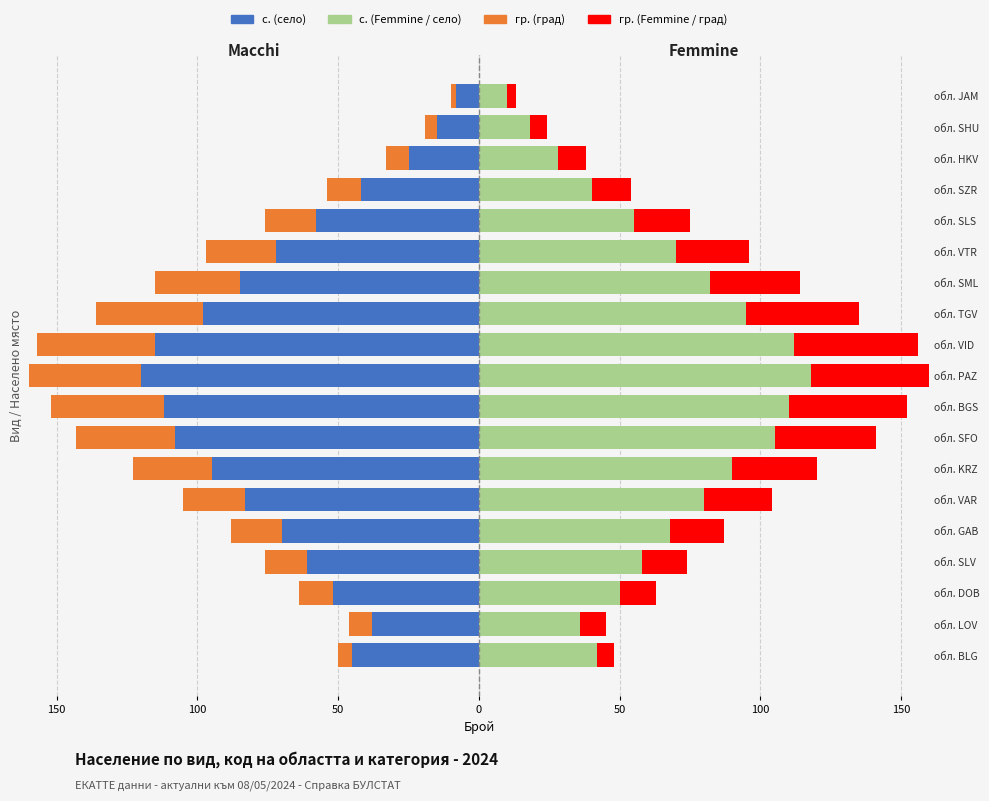

How many data points does each series have?

19